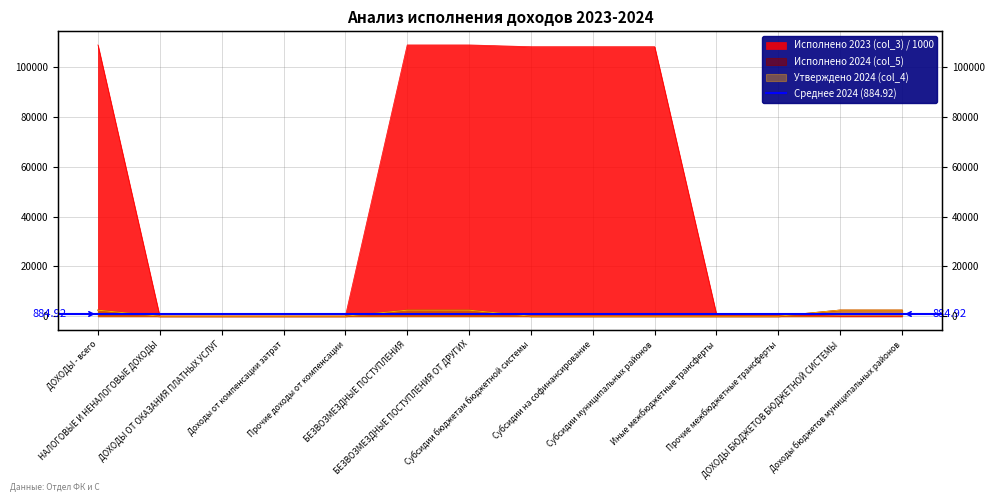

The Исполнено 2023 (col_3) series shows 1105.8 at Прочие межбюджетные трансферты. True or false?

False